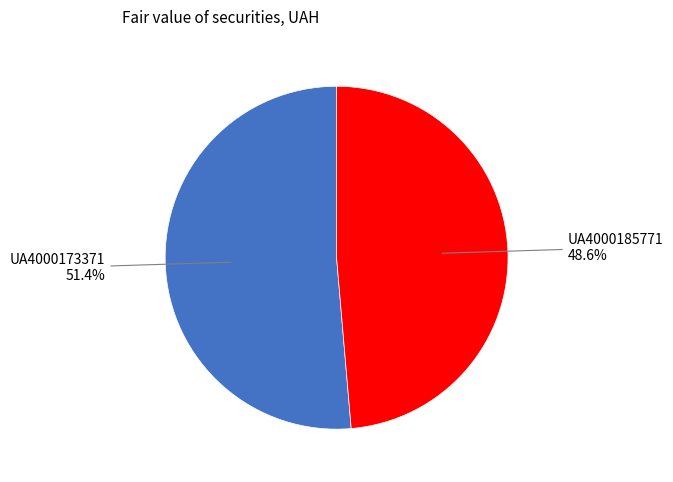

Does any single category account for the majority?

Yes